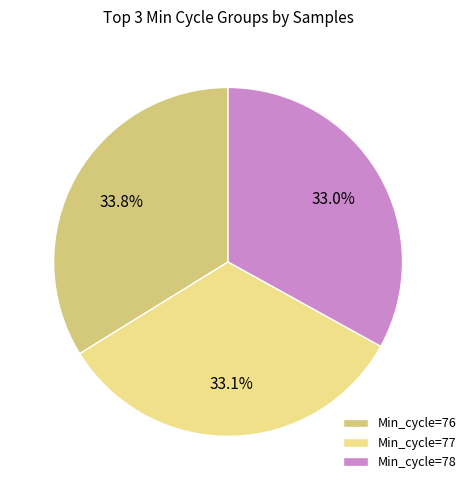

What is the largest slice in the pie chart?

Min_cycle=76